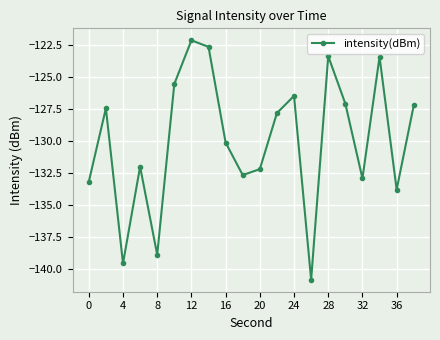

What is the smallest value displayed?

-140.8